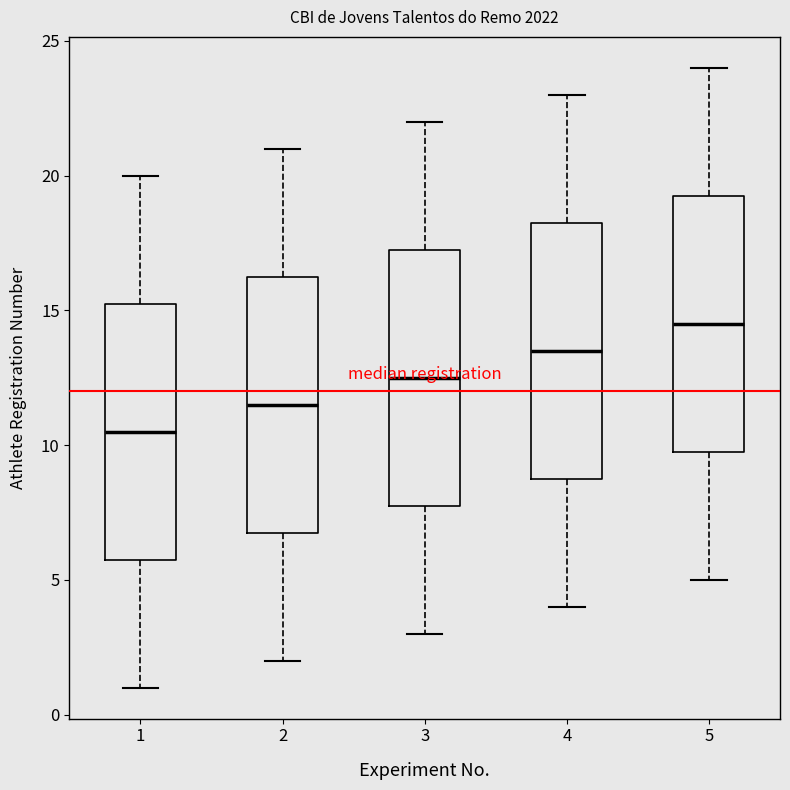

Reading left to right, read every box against the y-axis: the position of its median line, the range the box covers, and the ends of its whiskers. The values are not printed on the chart, so give them approximately, as read against the axis.

1: median 10.5, box 6.0 to 15.5, whiskers 1.0 to 20.0
2: median 11.5, box 7.0 to 16.5, whiskers 2.0 to 21.0
3: median 12.5, box 8.0 to 17.5, whiskers 3.0 to 22.0
4: median 13.5, box 9.0 to 18.5, whiskers 4.0 to 23.0
5: median 14.5, box 10.0 to 19.5, whiskers 5.0 to 24.0